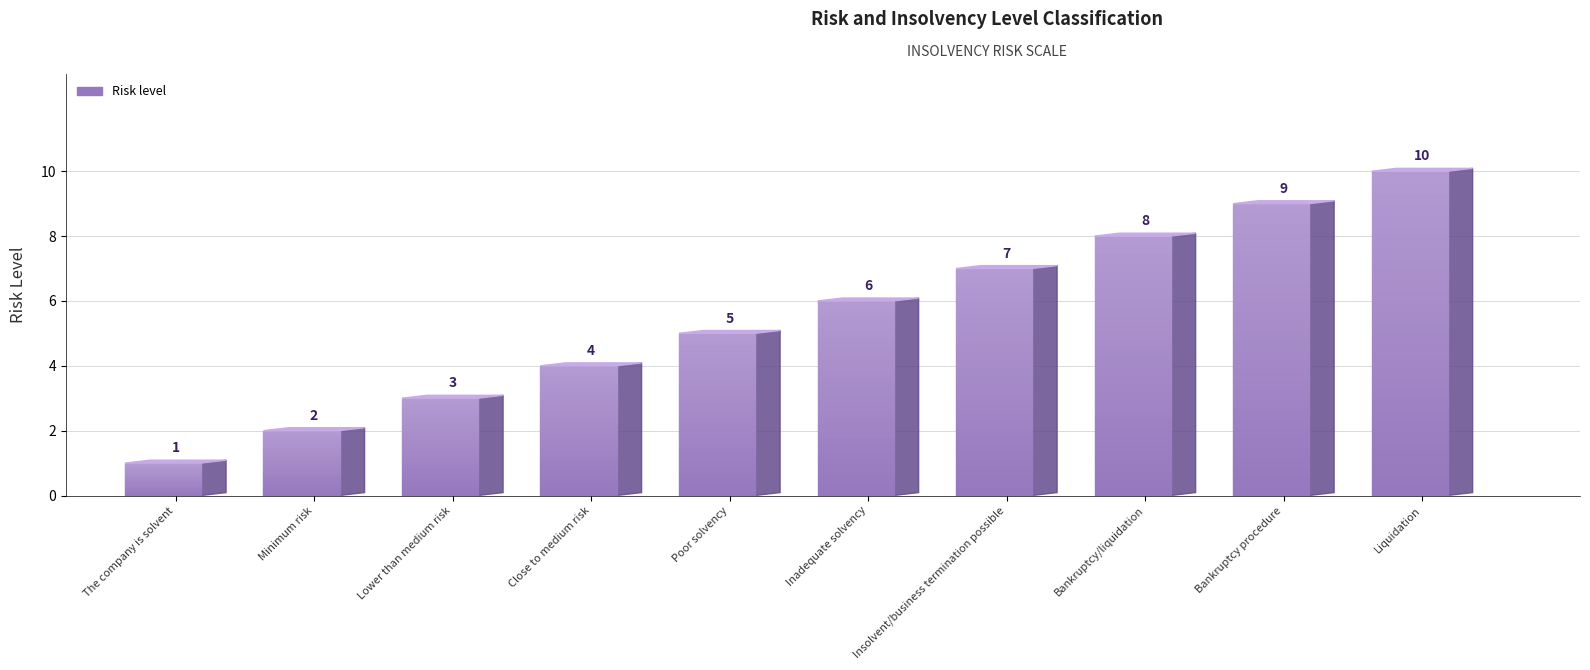

Count the values in the range 3 to 8.

6